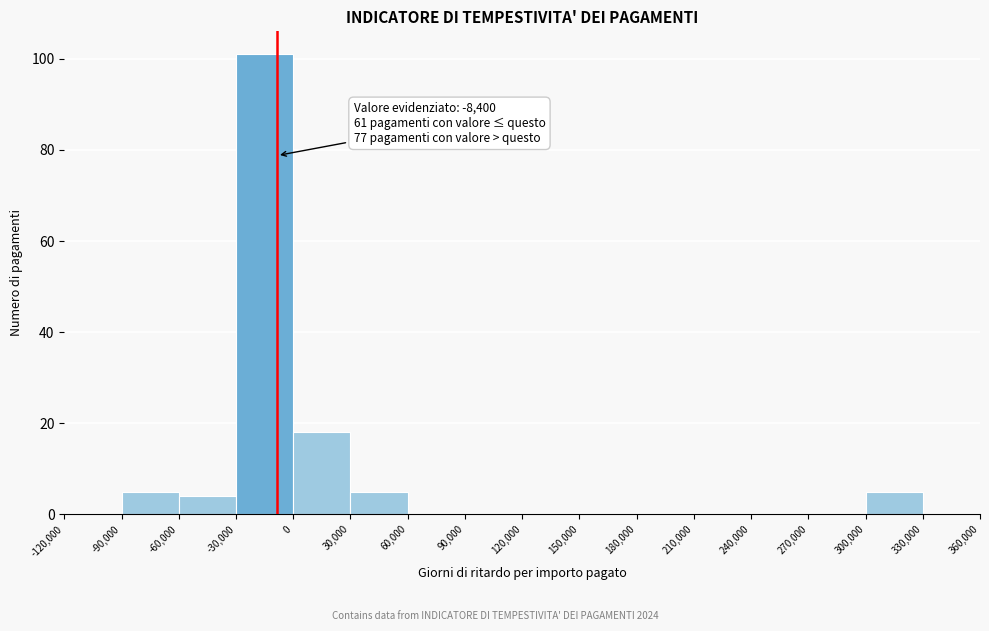

Over which range of the x-axis is the bar tallest?

-30,000 to 0